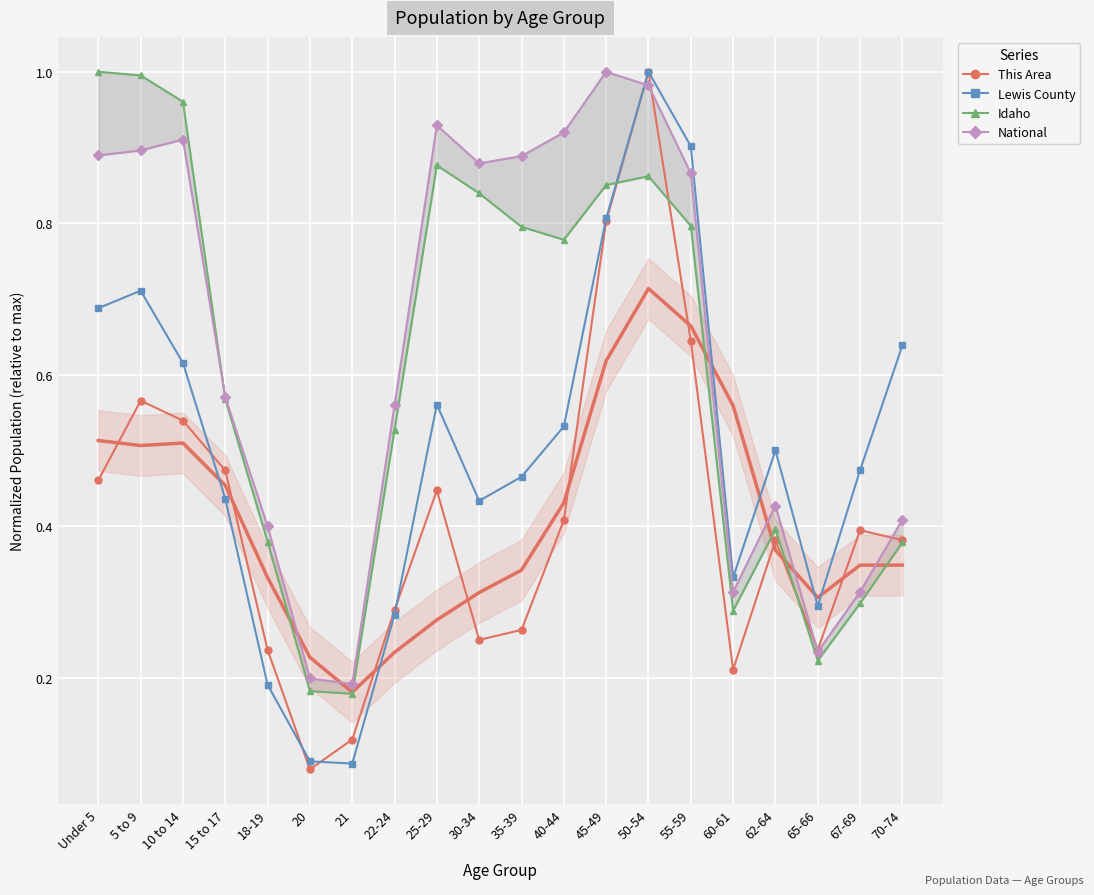

What is the label of the 18th point from the right?

10 to 14